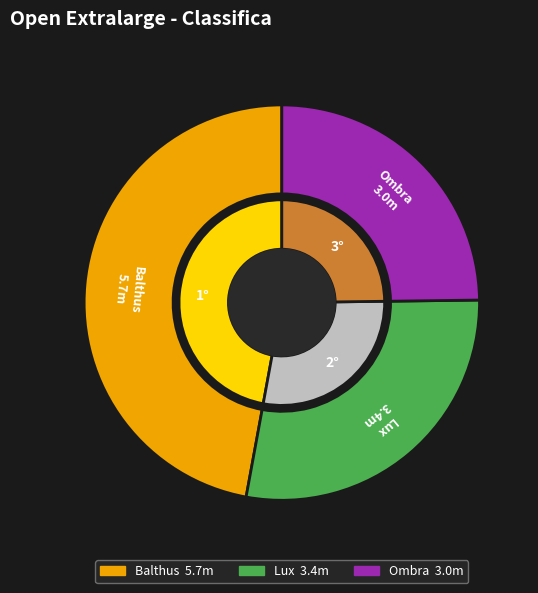

Rank the categories by value from lowest to highest.

Ombra, Lux, Balthus